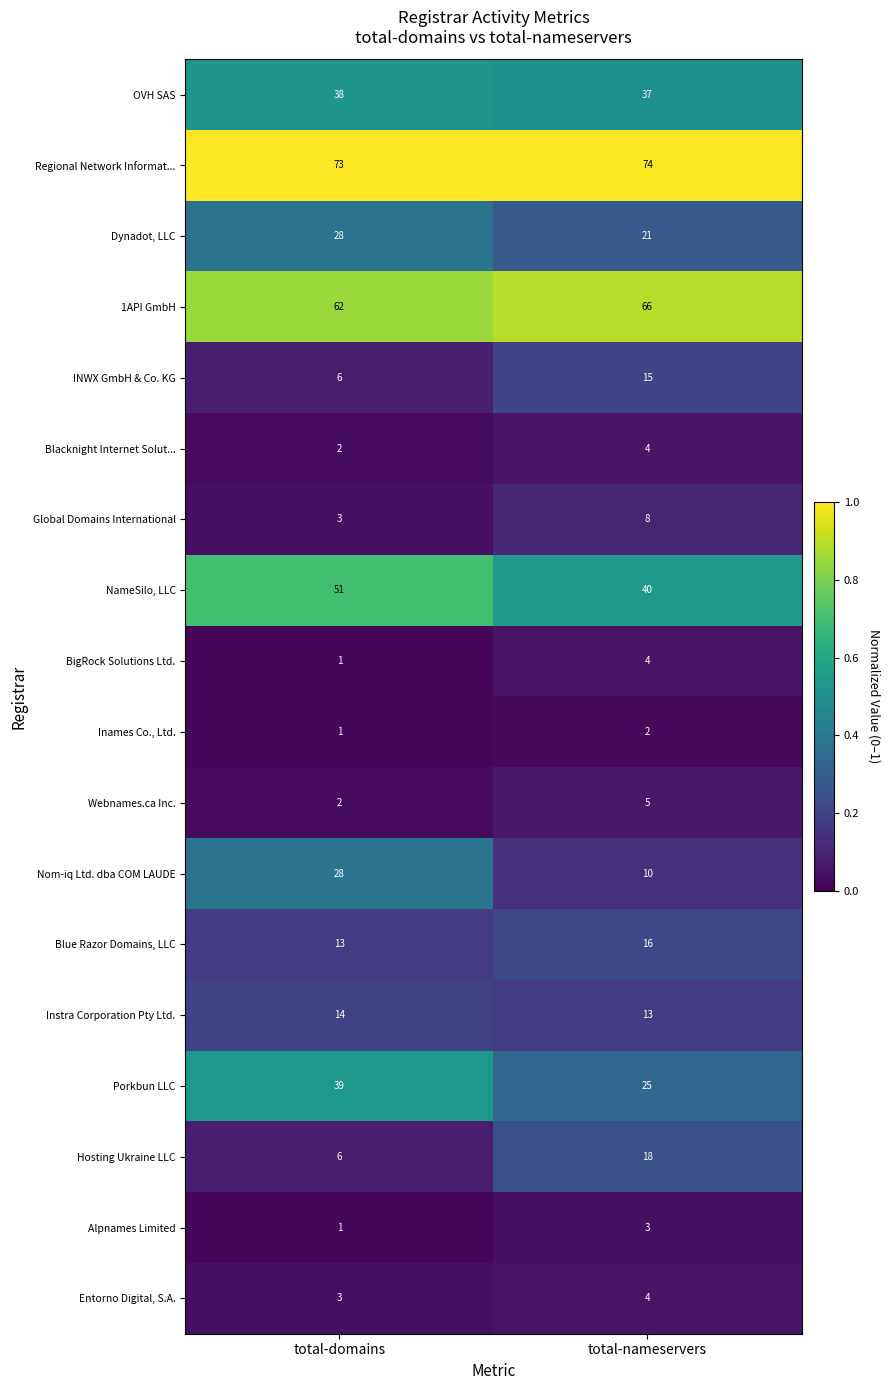

What is the greatest value displayed?

74